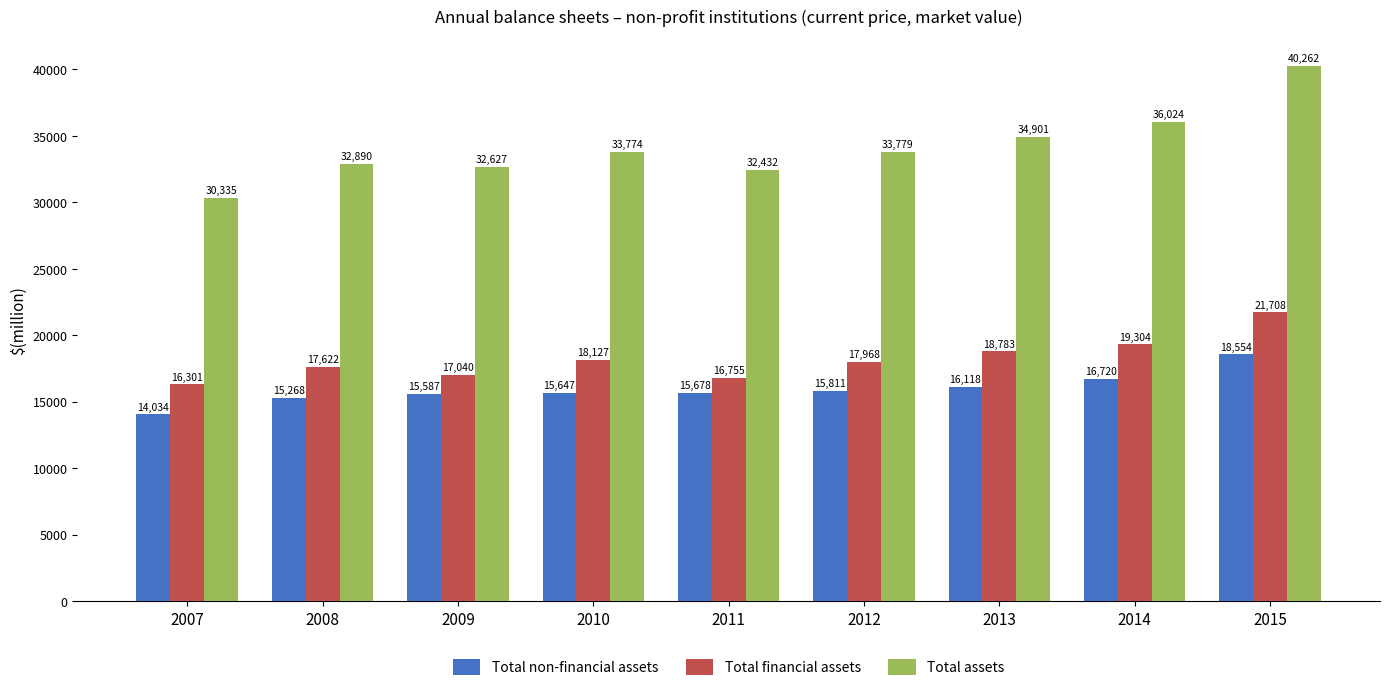

Reading left to right, transcribe all the data shown in this chart.

Total non-financial assets: 14034	15268	15587	15647	15678	15811	16118	16720	18554
Total financial assets: 16301	17622	17040	18127	16755	17968	18783	19304	21708
Total assets: 30335	32890	32627	33774	32432	33779	34901	36024	40262